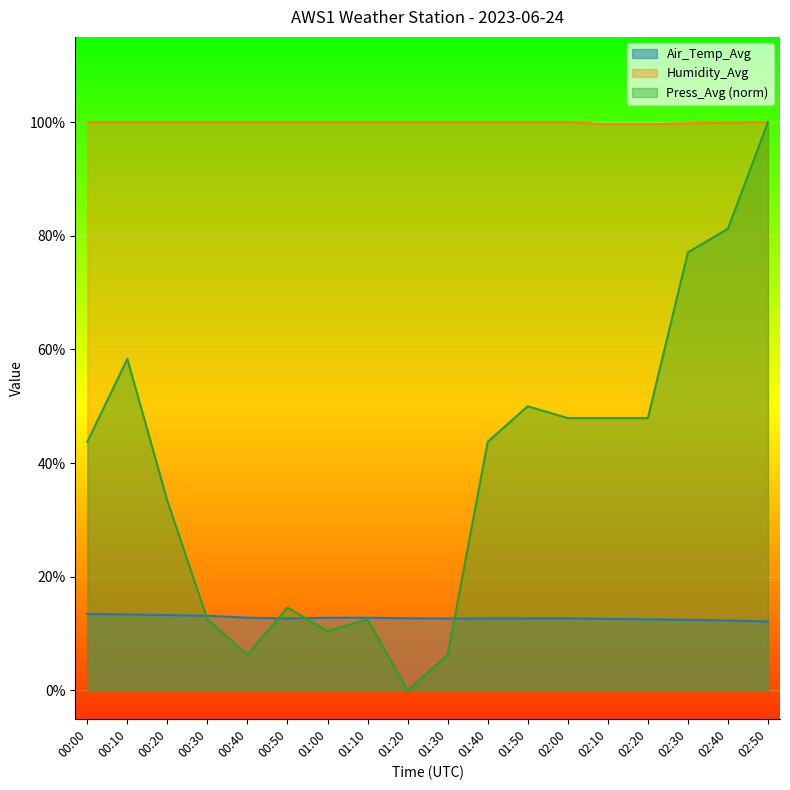

Which series ends up on top after the final intersection of Air_Temp_Avg and Press_Avg?

Press_Avg